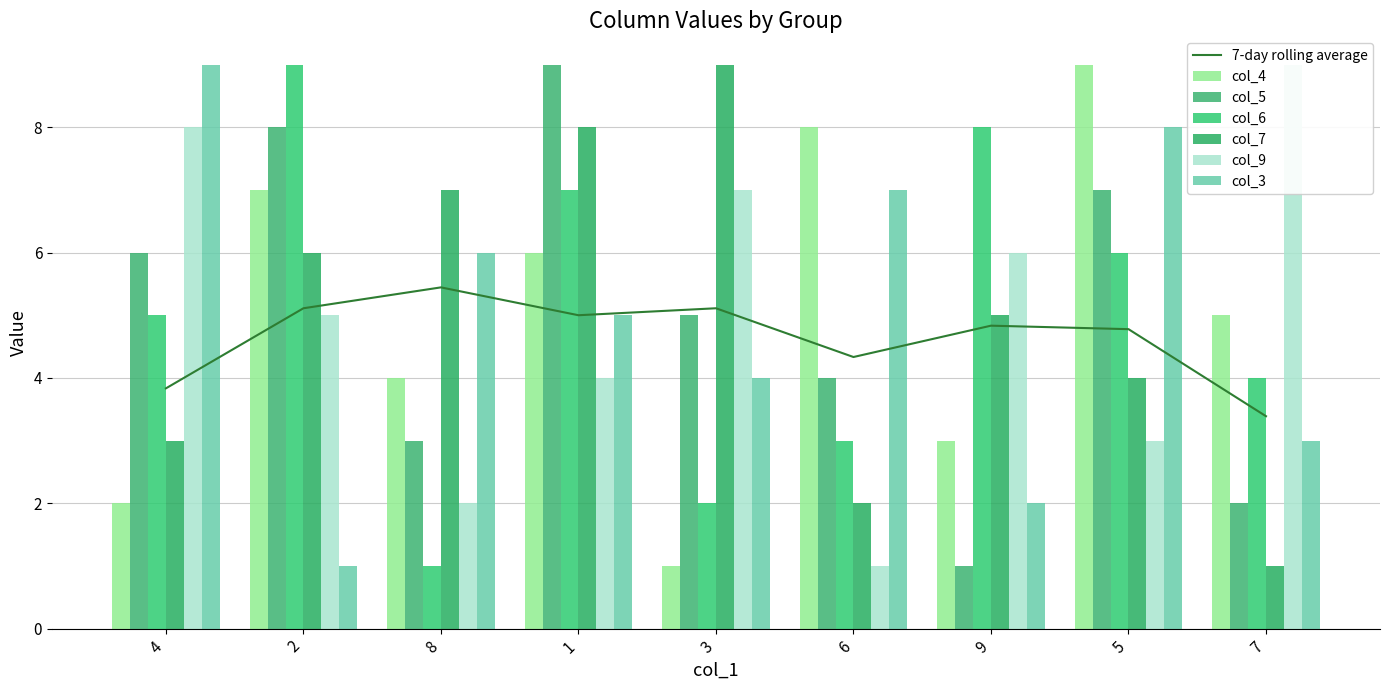

Where does the col_5 series first go above 5?

4